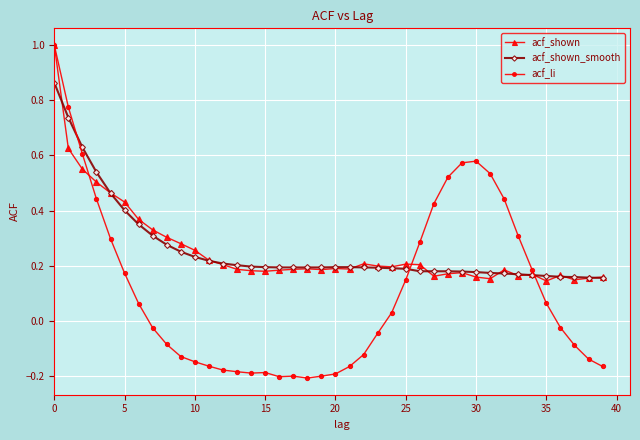

At how many categories does at least one series exceed 0?

40